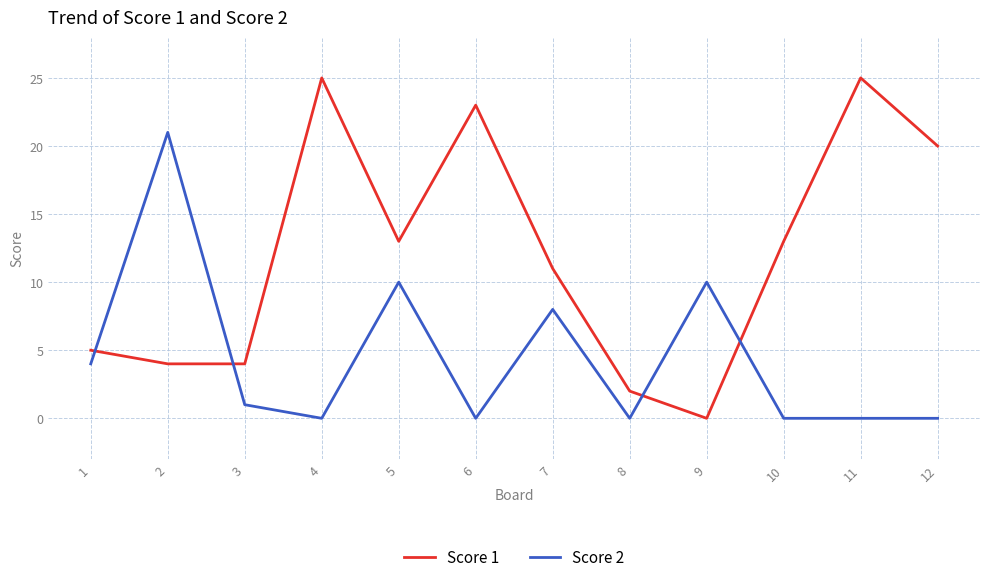

Reading left to right, what are all the values shown in this chart?

Score 1: 5	4	4	25	13	23	11	2	0	13	25	20
Score 2: 4	21	1	0	10	0	8	0	10	0	0	0